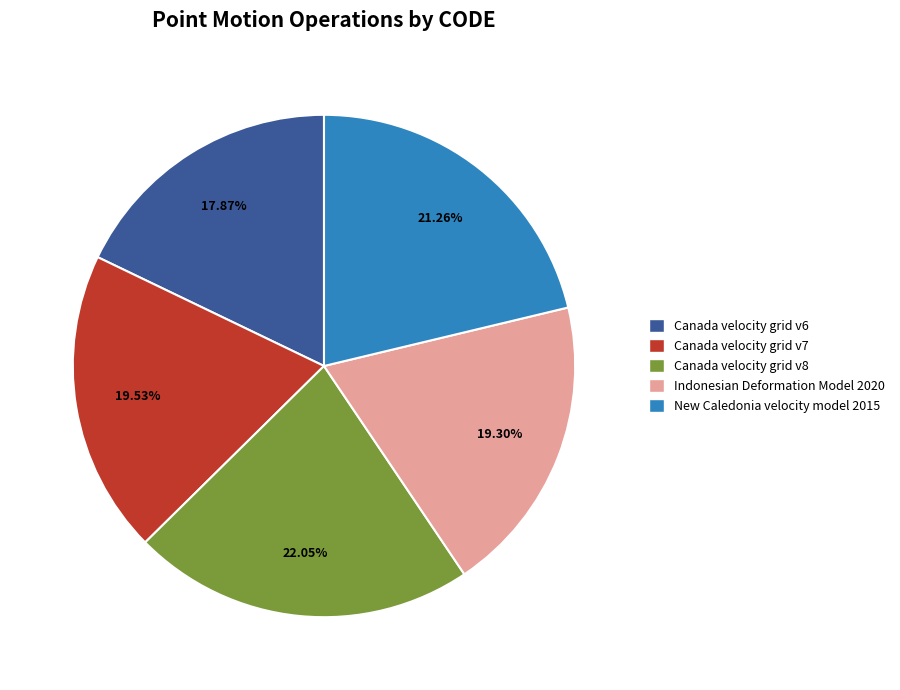

How many slices are in this pie chart?

5